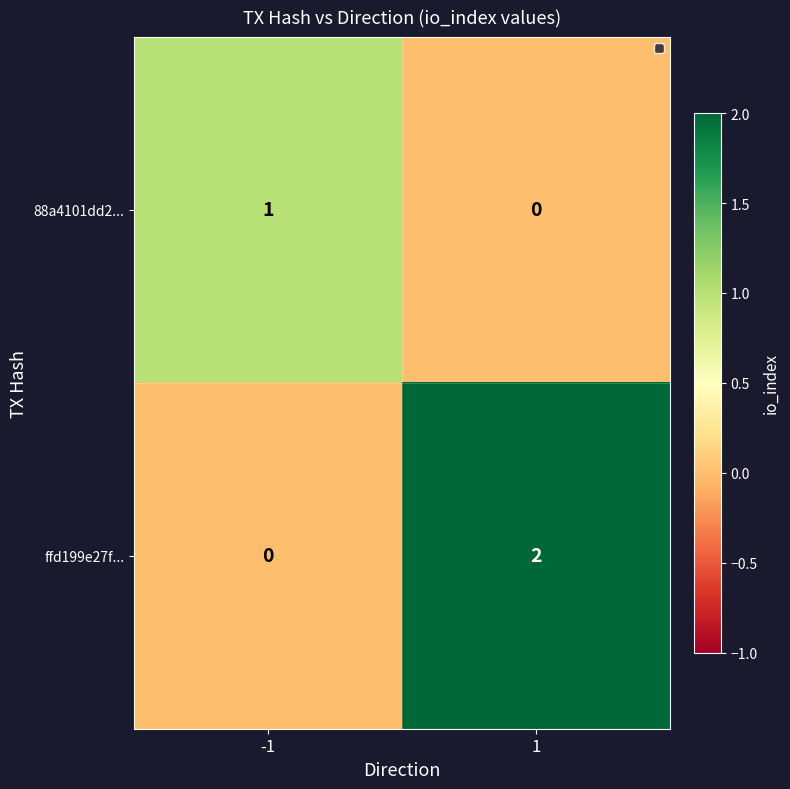

What is the greatest value displayed?

2